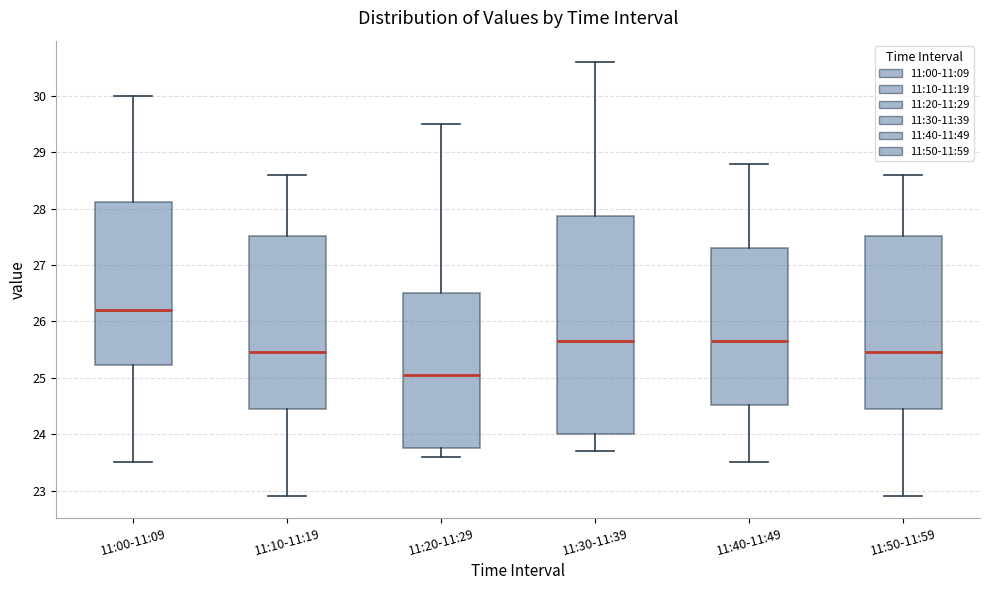

Reading left to right, read every box against the y-axis: the position of its median line, the range the box covers, and the ends of its whiskers. The values are not printed on the chart, so give them approximately, as read against the axis.

11:00-11:09: median 26.2, box 25.2 to 28.1, whiskers 23.5 to 30.0
11:10-11:19: median 25.5, box 24.5 to 27.5, whiskers 22.9 to 28.6
11:20-11:29: median 25.1, box 23.8 to 26.5, whiskers 23.6 to 29.5
11:30-11:39: median 25.7, box 24.0 to 27.9, whiskers 23.7 to 30.6
11:40-11:49: median 25.7, box 24.5 to 27.3, whiskers 23.5 to 28.8
11:50-11:59: median 25.5, box 24.5 to 27.5, whiskers 22.9 to 28.6